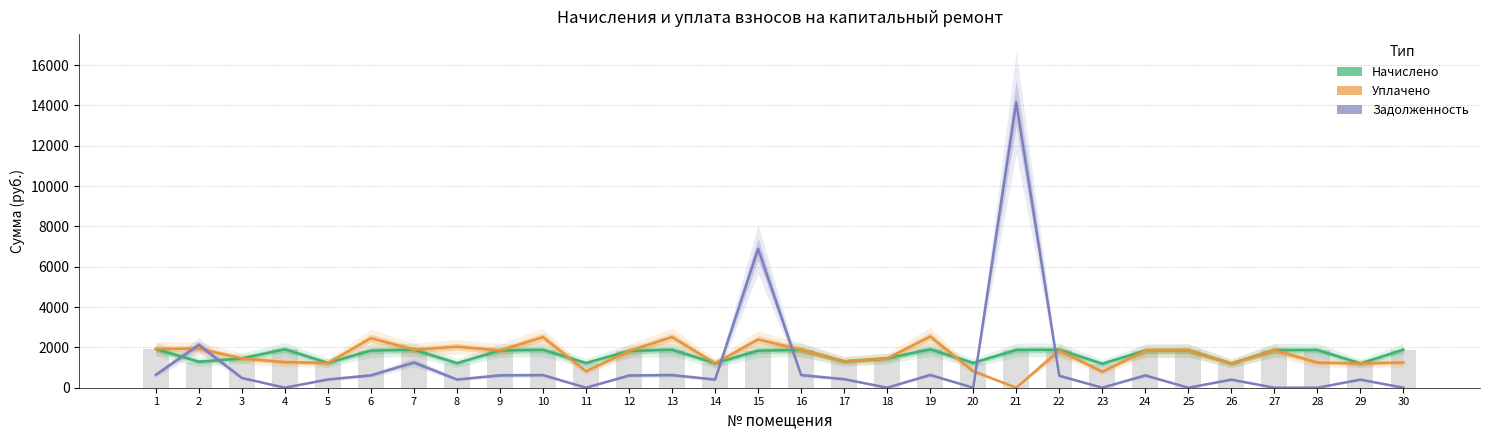

The Начислено series shows 382.8 at 24. True or false?

False